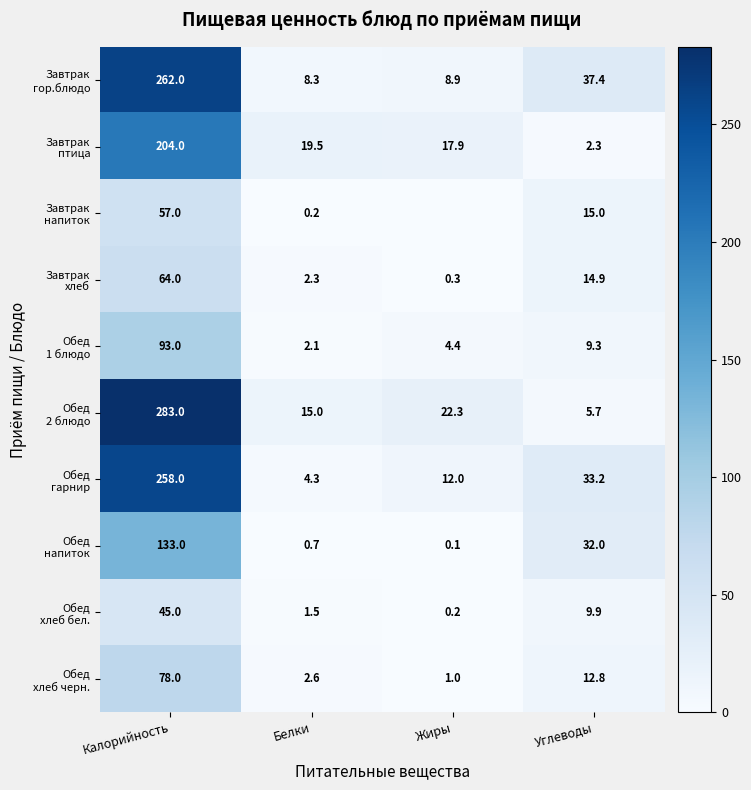

At which category is the sum across all series the highest?

Калорийность